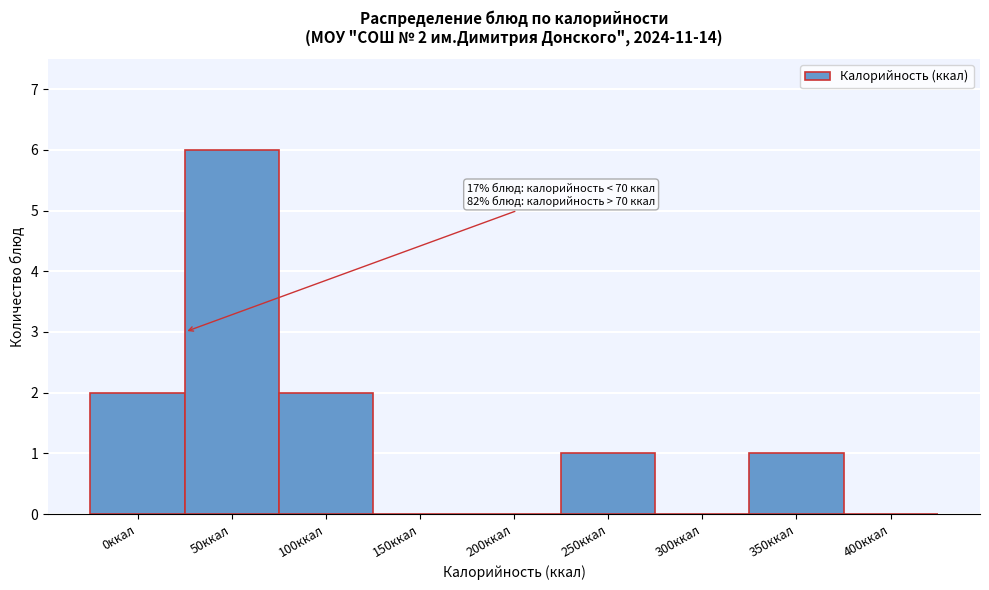

Reading left to right, extract all data points from this chart.

0ккал=2	50ккал=6	100ккал=2	150ккал=0	200ккал=0	250ккал=1	300ккал=0	350ккал=1	400ккал=0